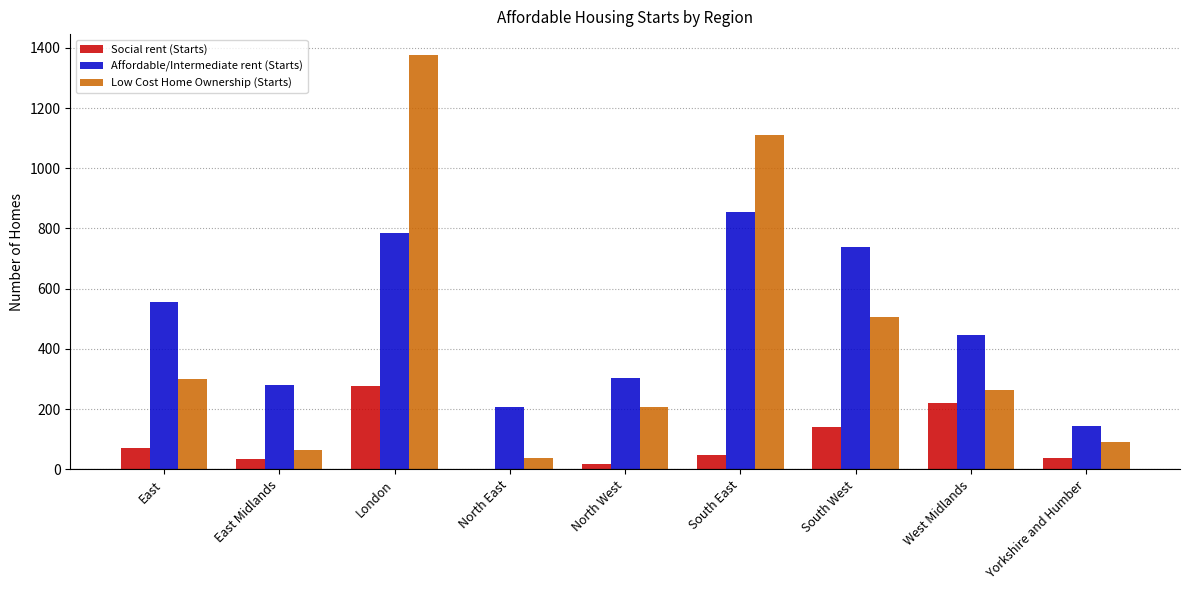

Is it true that Affordable/Intermediate rent (Starts) equals 470 at North West?

False